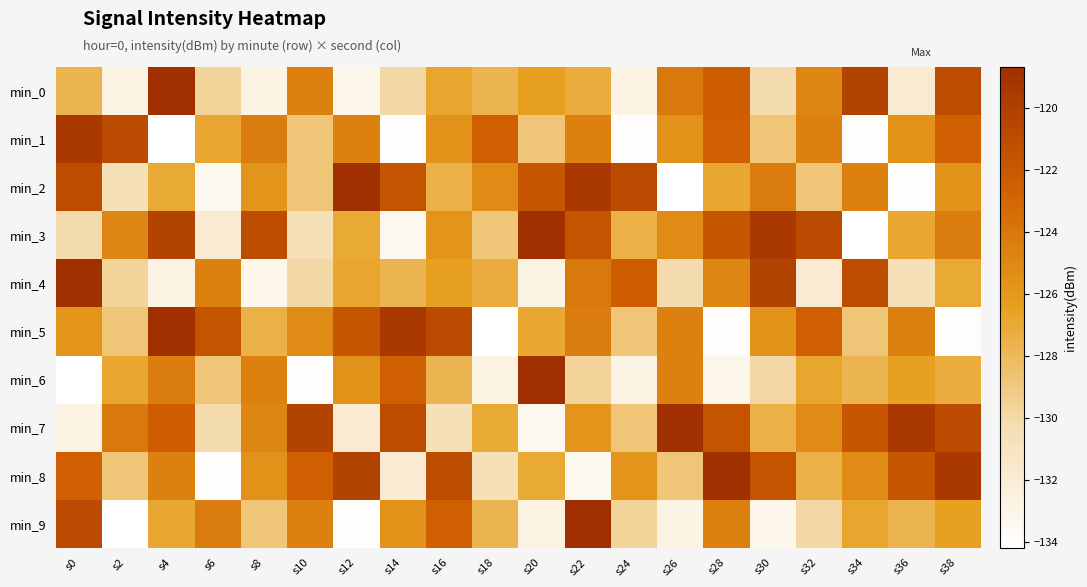

Count the number of categories in the chart.

20